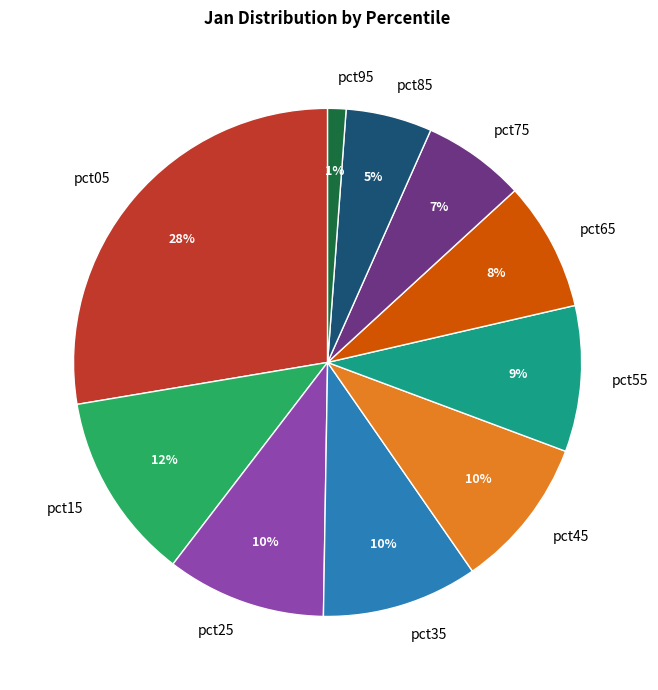

Is the sum of pct75 and pct65 greater than half?

No